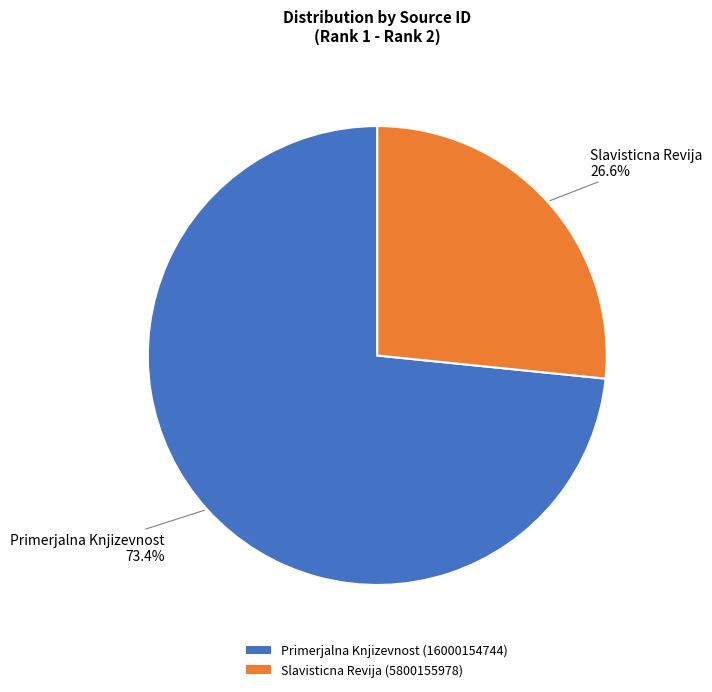

What percentage is the Primerjalna Knjizevnost slice, to the nearest percent?

73%